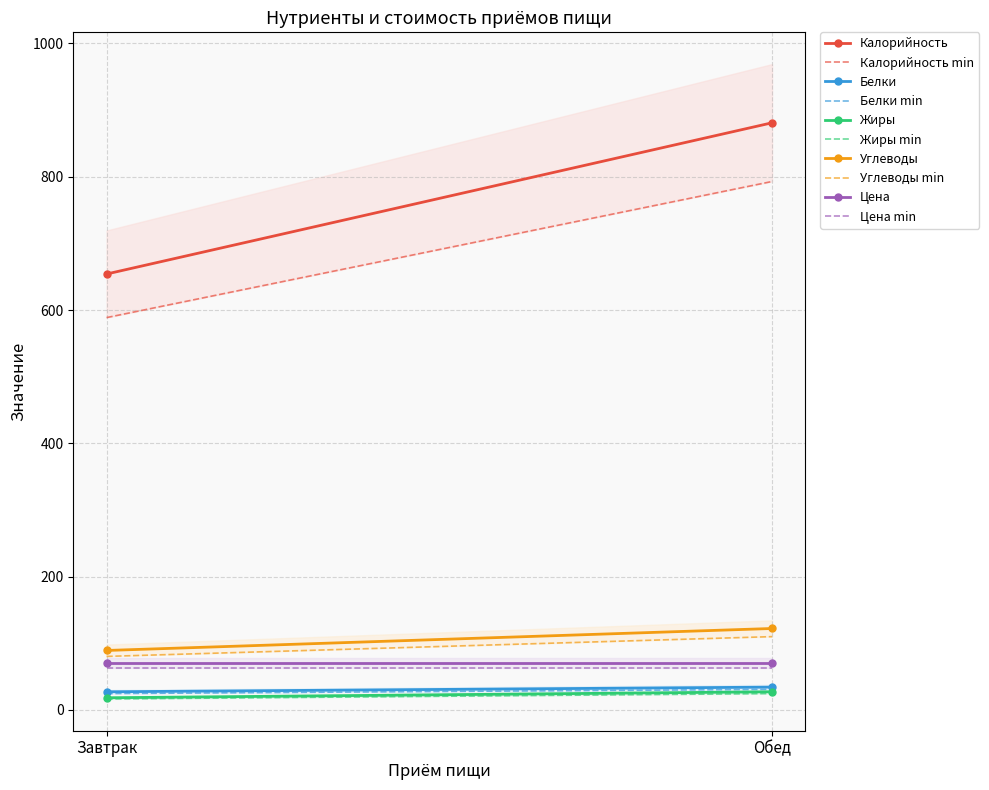

Does the chart have visible grid lines?

Yes